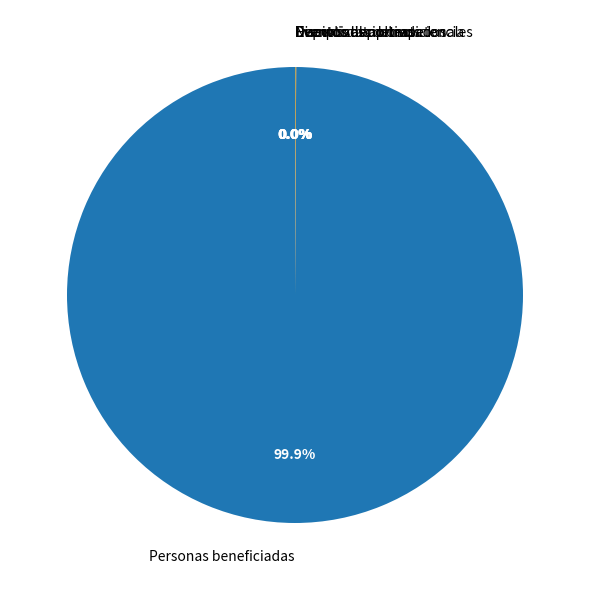

What is the largest slice in the pie chart?

Personas beneficiadas